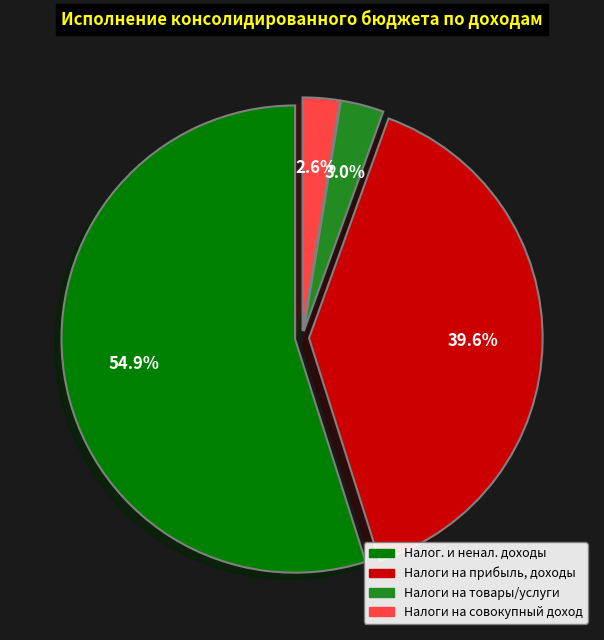

Is there any slice that represents more than half of the pie?

Yes